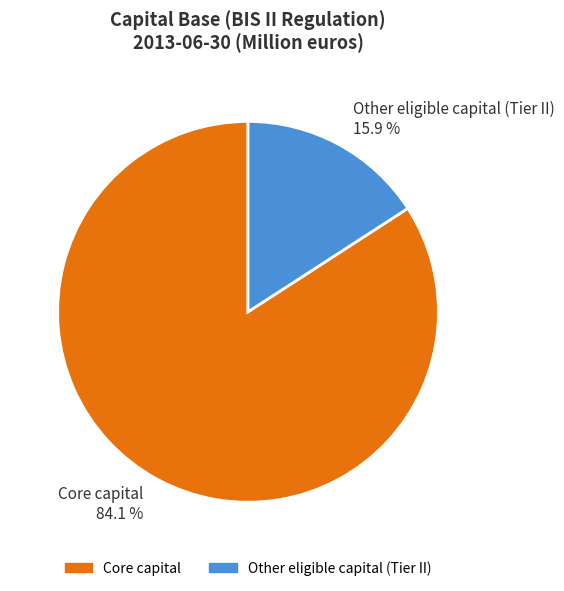

Is it true that Other eligible capital (Tier II) is 16% of the pie?

True